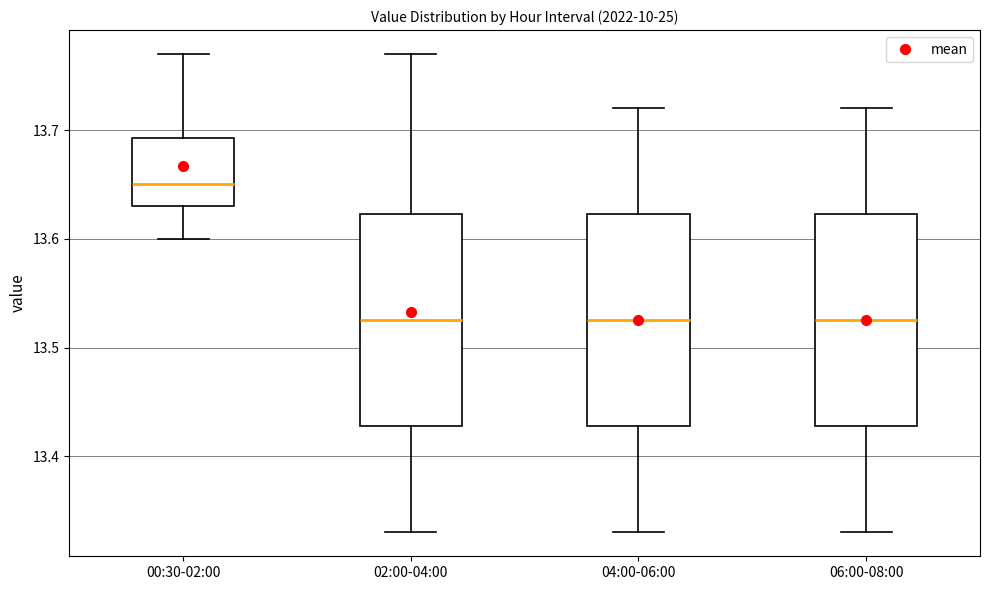

Reading left to right, read every box against the y-axis: the position of its median line, the range the box covers, and the ends of its whiskers. The values are not printed on the chart, so give them approximately, as read against the axis.

00:30-02:00: median 13.65, box 13.63 to 13.69, whiskers 13.60 to 13.77
02:00-04:00: median 13.53, box 13.43 to 13.62, whiskers 13.33 to 13.77
04:00-06:00: median 13.53, box 13.43 to 13.62, whiskers 13.33 to 13.72
06:00-08:00: median 13.53, box 13.43 to 13.62, whiskers 13.33 to 13.72